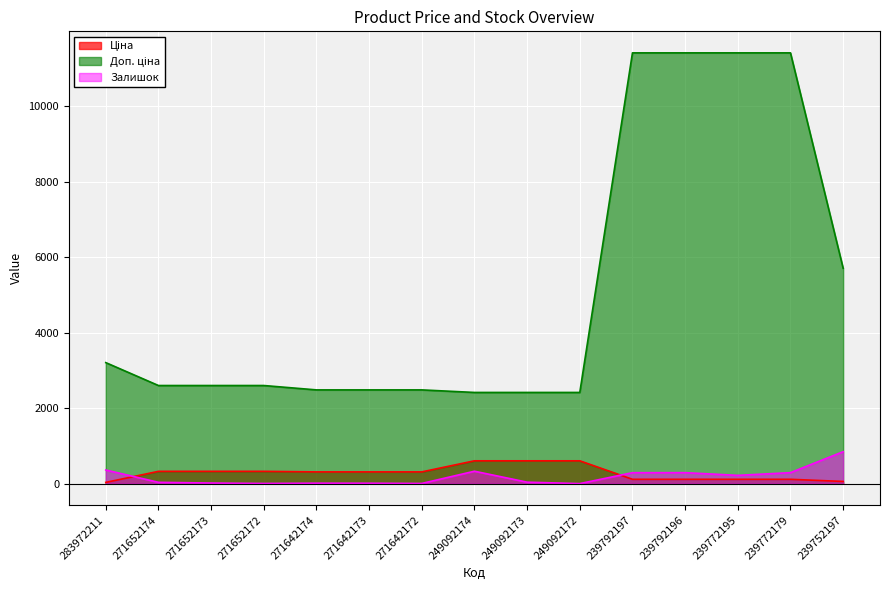

Which category has the highest value in the Залишок series?

239752197